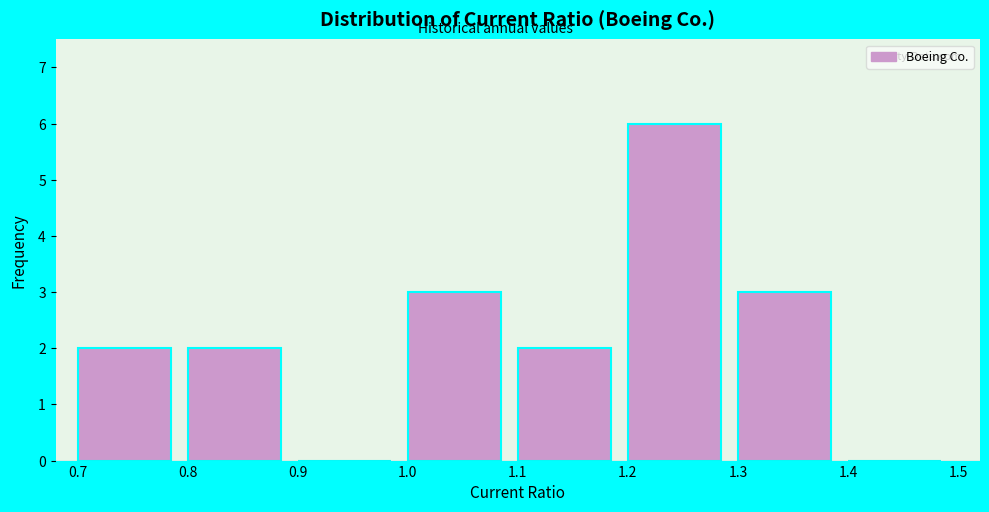

Reading left to right, transcribe this chart: for each bar, give the range it covers on the x-axis and its height. The values are not printed on the chart, so give them approximately, as read against the axis.

0.7 to 0.8: 2
0.8 to 0.9: 2
0.9 to 1.0: 0
1.0 to 1.1: 3
1.1 to 1.2: 2
1.2 to 1.3: 6
1.3 to 1.4: 3
1.4 to 1.5: 0